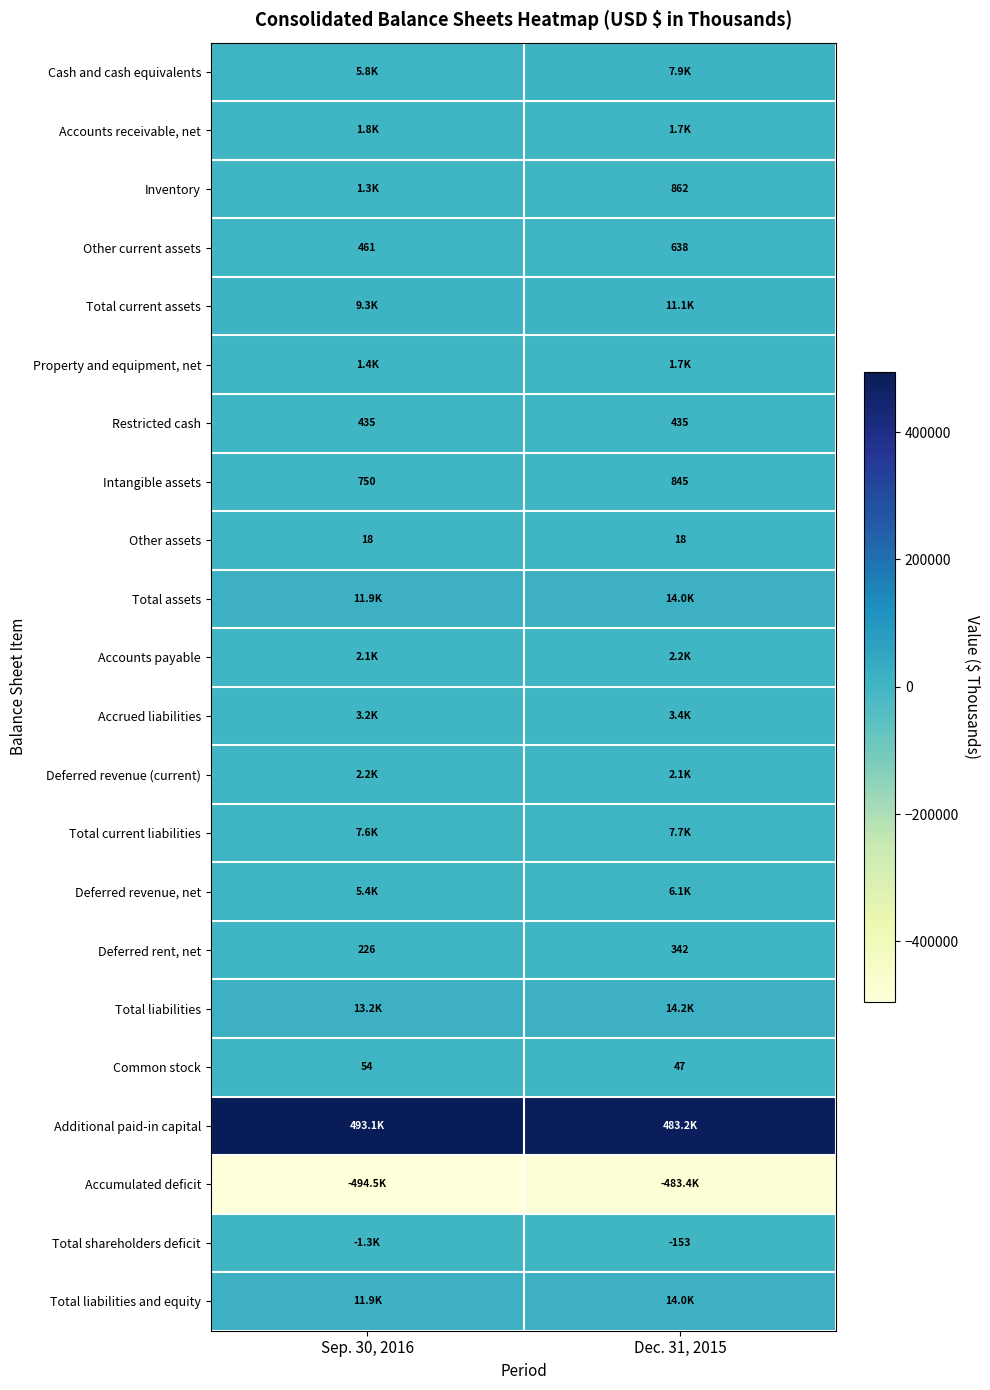

At which category is the sum across all series the highest?

Dec. 31, 2015